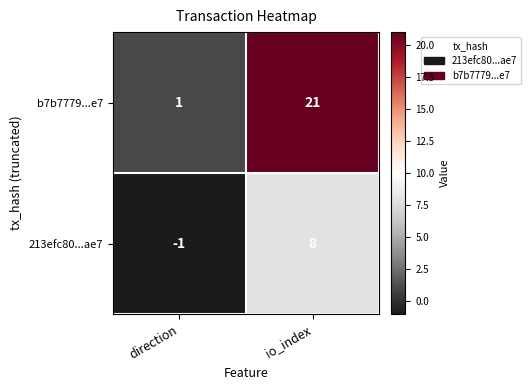

True or false: 213efc80...ae7 has a value of 8 at io_index.

True